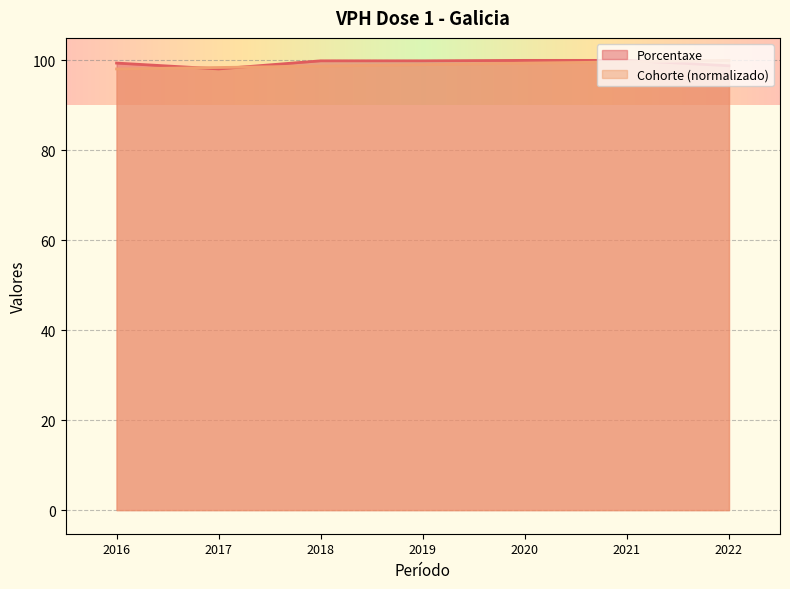

Which category has the lowest value across all series?

2017